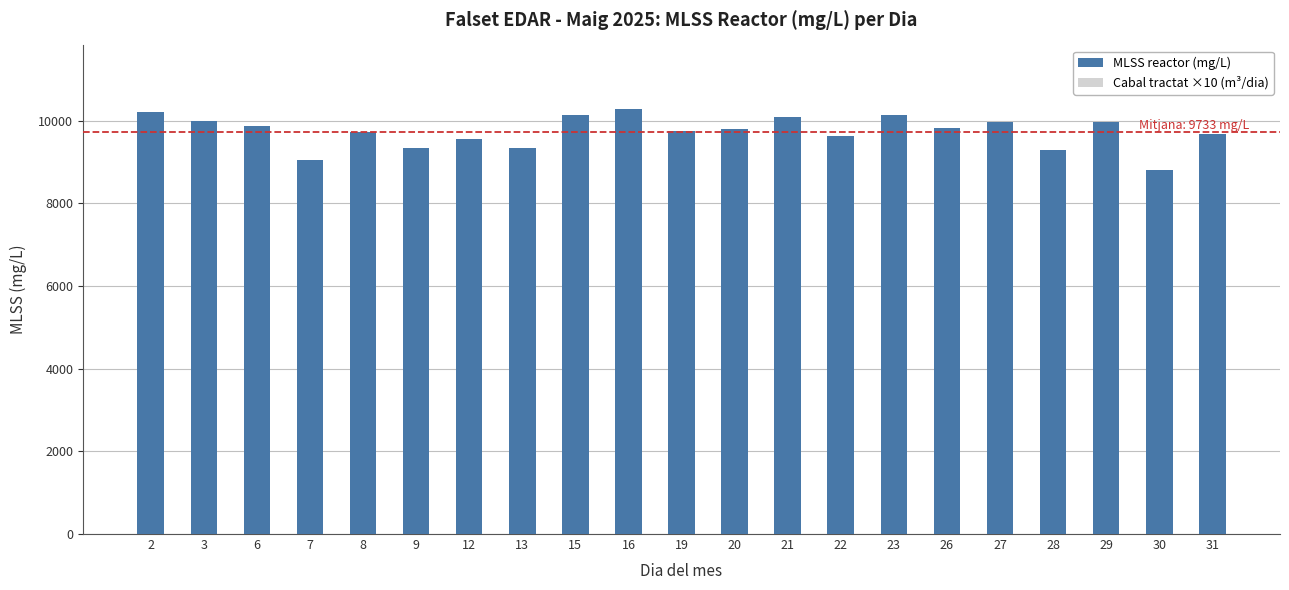

What is the maximum value for MLSS reactor (mg/L)?

10280